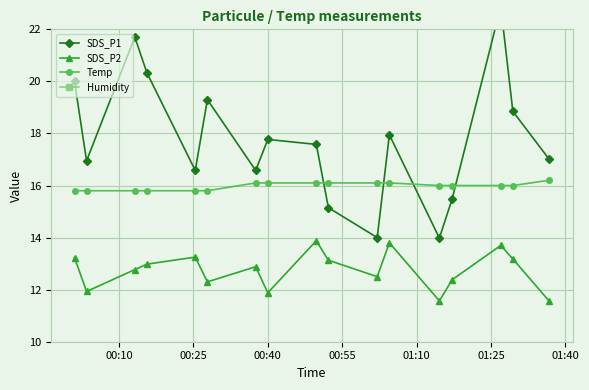

How many times do SDS_P1 and Temp cross each other?

4